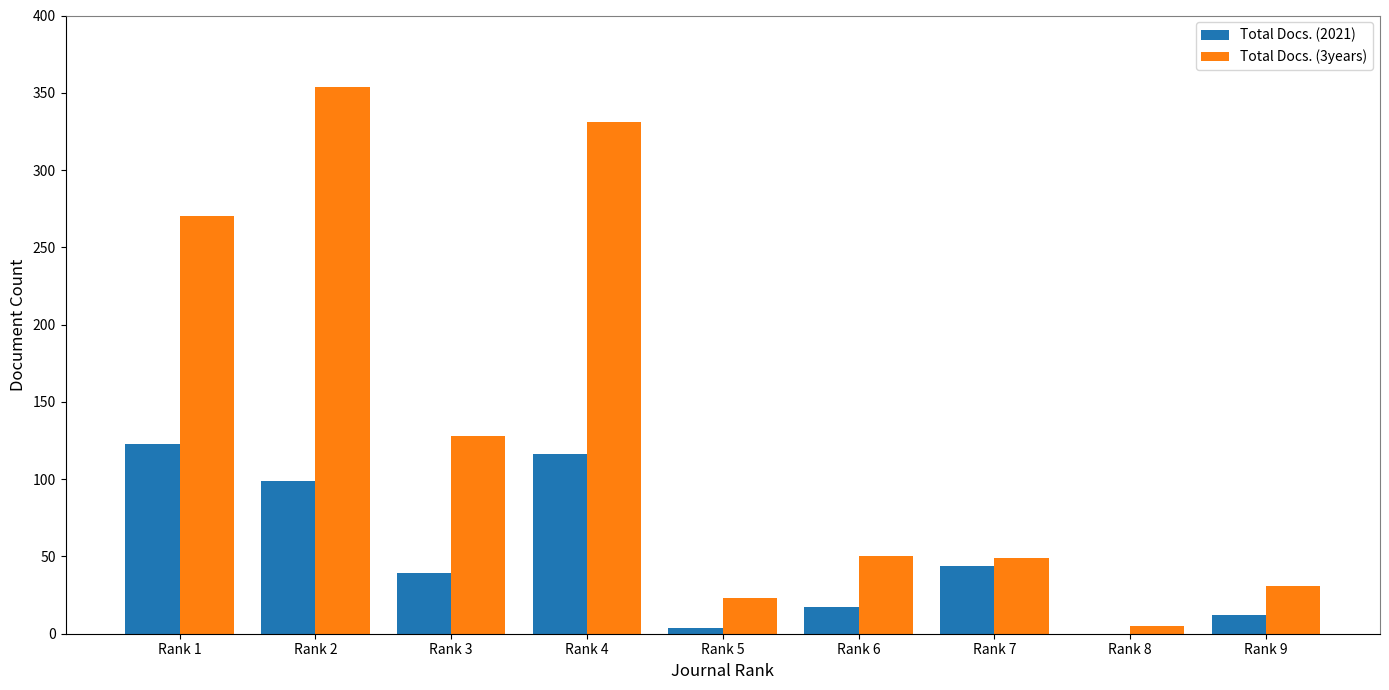

What is the sum of all Total Docs. (2021) values?

454